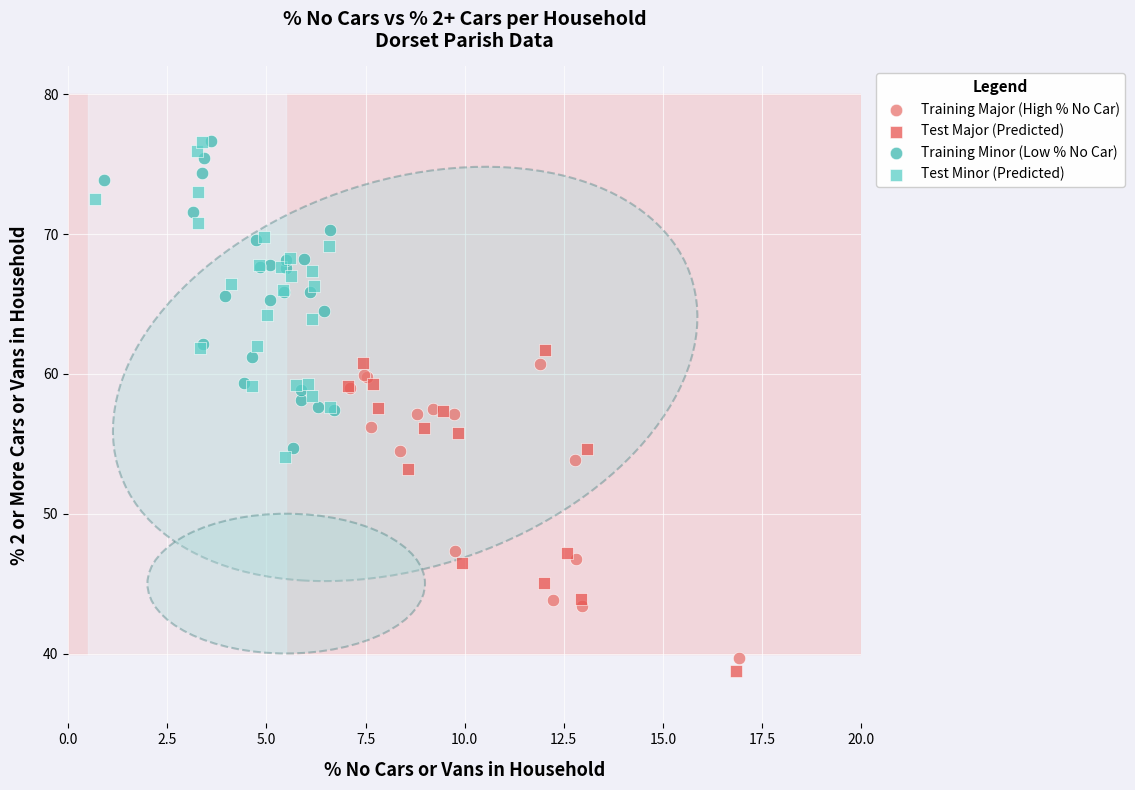

Which series reaches the minimum Y coordinate?

Test Major (Predicted)